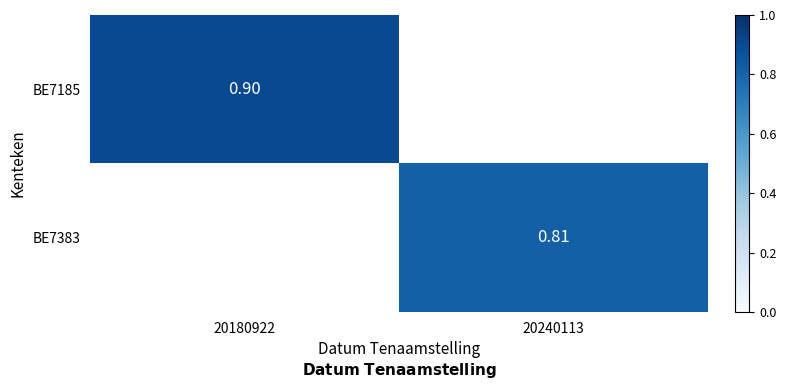

True or false: BE7185 has a value of 0.9 at 20180922.

True